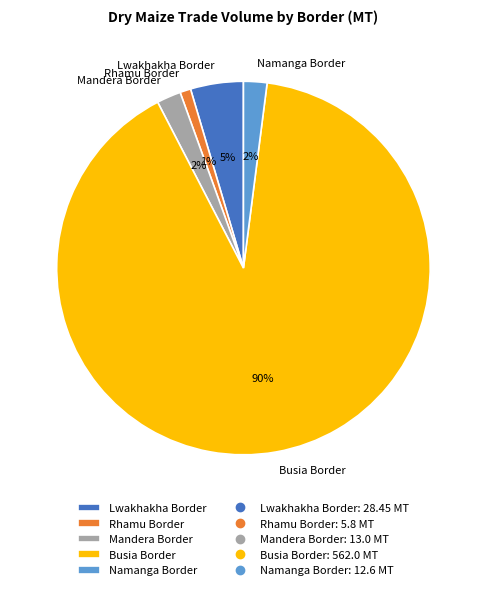

To the nearest percent, what is the difference between the Rhamu Border and Lwakhakha Border slice percentages?

4%